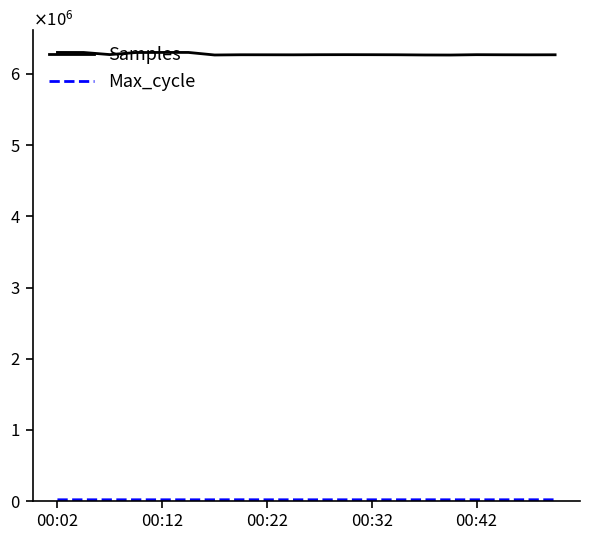

Does the chart display data point markers on the line(s)?

No